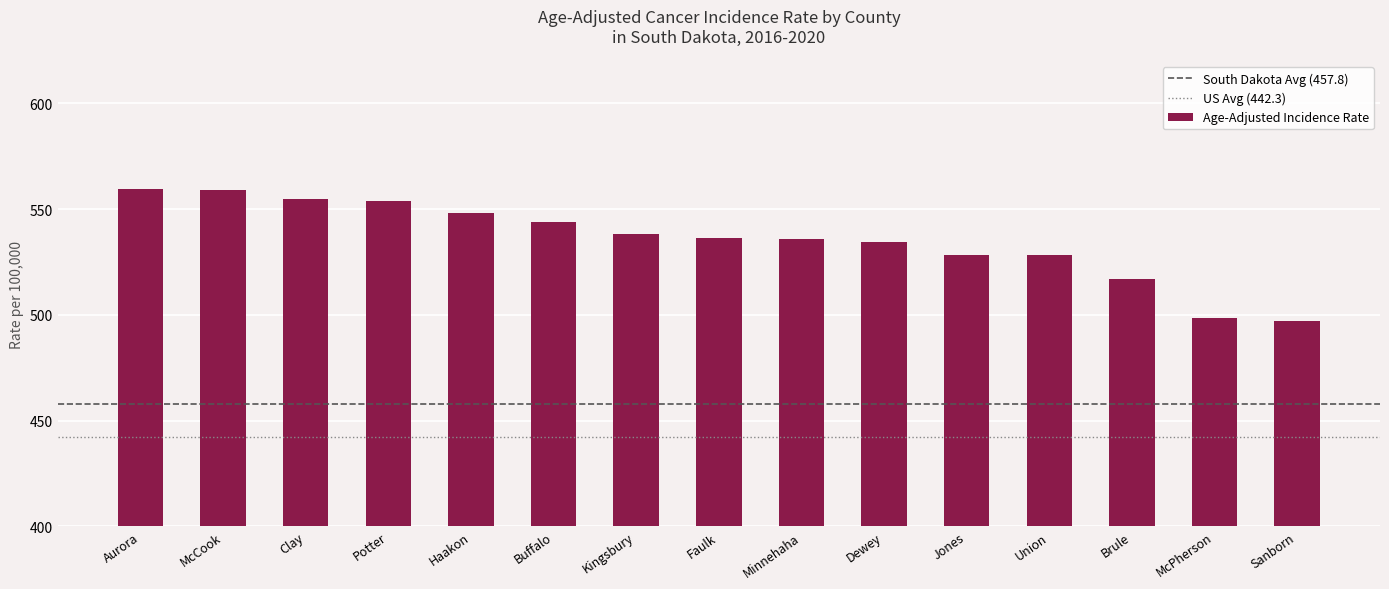

What is the smallest value displayed?

497.1